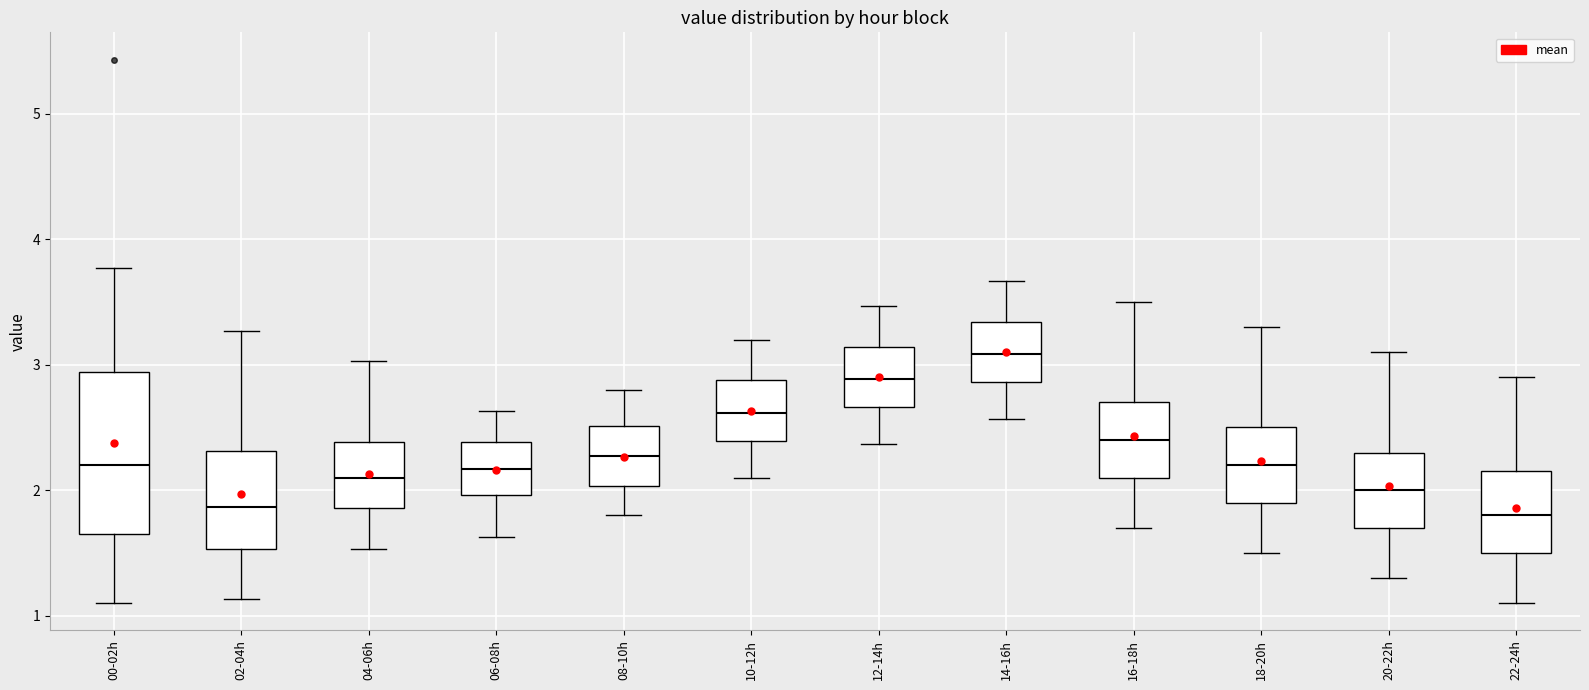

Reading left to right, transcribe this box plot: for each box, give where its median line is, the range the box spans, and where its two whiskers end, as read against the y-axis. The values are not printed on the chart, so give them approximately, as read against the axis.

00-02h: median 2.2, box 1.7 to 2.9, whiskers 1.1 to 3.8
02-04h: median 1.9, box 1.5 to 2.3, whiskers 1.1 to 3.3
04-06h: median 2.1, box 1.9 to 2.4, whiskers 1.5 to 3.0
06-08h: median 2.2, box 2.0 to 2.4, whiskers 1.6 to 2.6
08-10h: median 2.3, box 2.0 to 2.5, whiskers 1.8 to 2.8
10-12h: median 2.6, box 2.4 to 2.9, whiskers 2.1 to 3.2
12-14h: median 2.9, box 2.7 to 3.1, whiskers 2.4 to 3.5
14-16h: median 3.1, box 2.9 to 3.3, whiskers 2.6 to 3.7
16-18h: median 2.4, box 2.1 to 2.7, whiskers 1.7 to 3.5
18-20h: median 2.2, box 1.9 to 2.5, whiskers 1.5 to 3.3
20-22h: median 2.0, box 1.7 to 2.3, whiskers 1.3 to 3.1
22-24h: median 1.8, box 1.5 to 2.2, whiskers 1.1 to 2.9